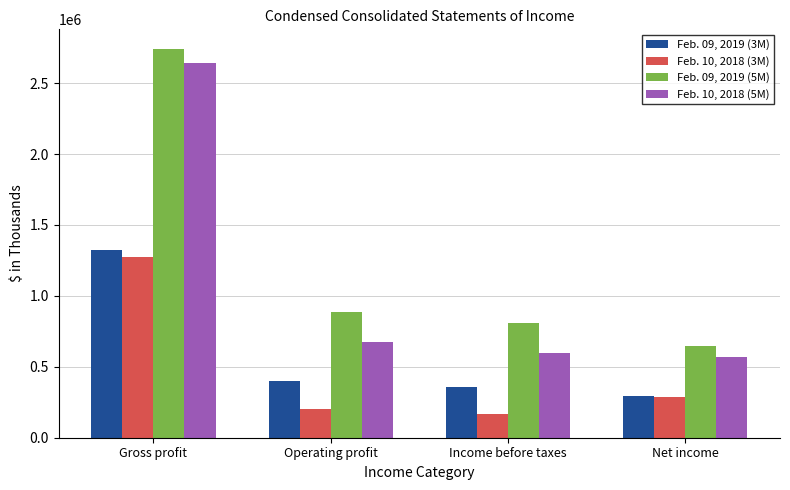

Which series changed the most between Operating profit and Income before taxes?

Feb. 09, 2019 (5M)